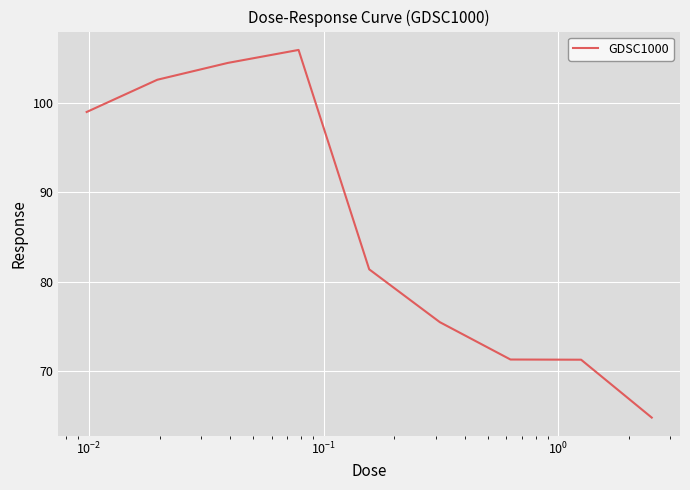

What is the maximum value shown in the chart?

105.9